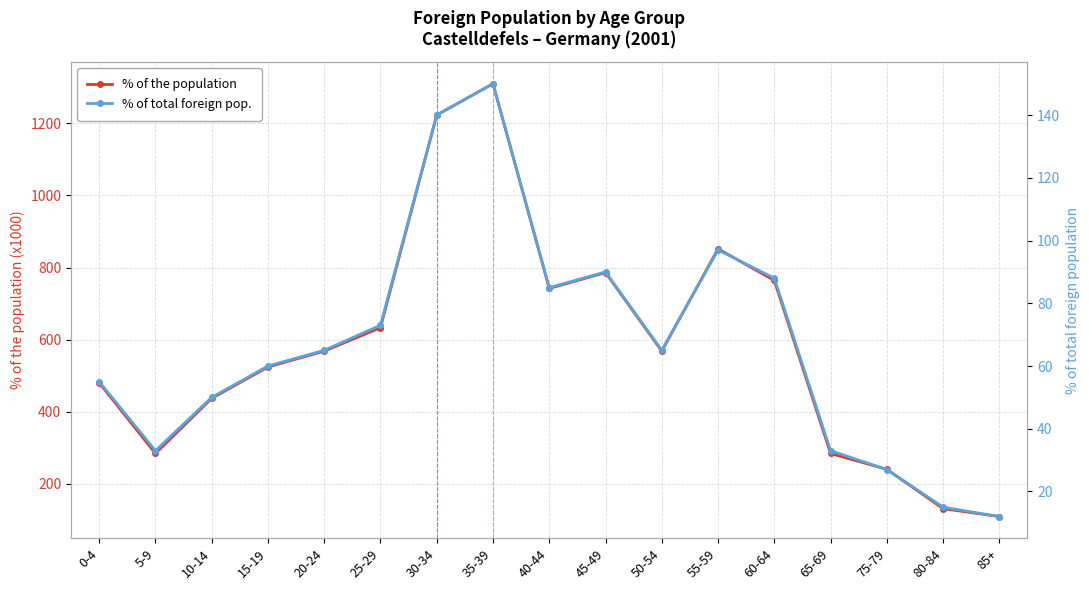

Rank the categories by % of total foreign pop. value from highest to lowest.

35-39, 30-34, 55-59, 45-49, 60-64, 40-44, 25-29, 20-24, 50-54, 15-19, 0-4, 10-14, 5-9, 65-69, 75-79, 80-84, 85+